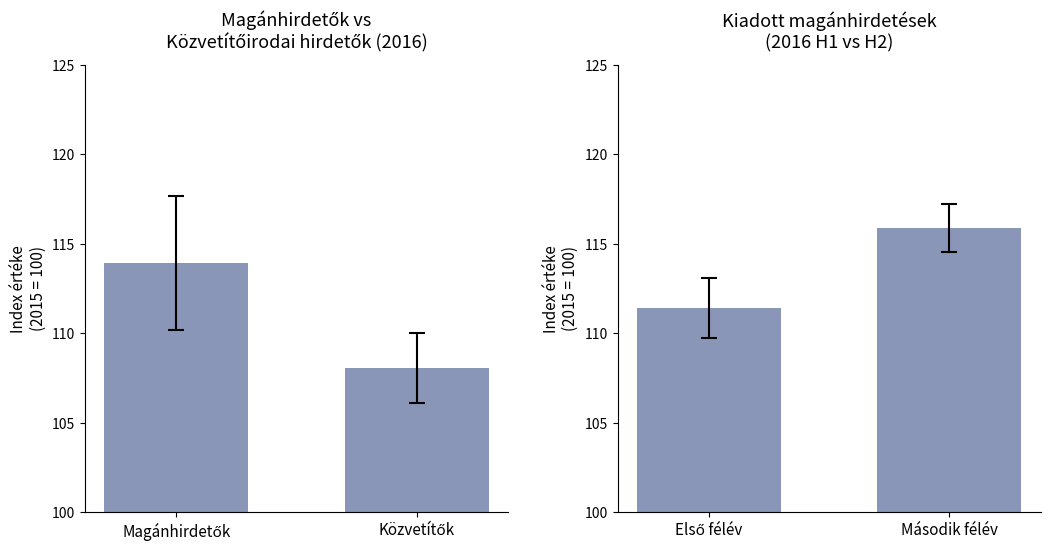

At which category is the sum across all series the highest?

Magánhirdetők